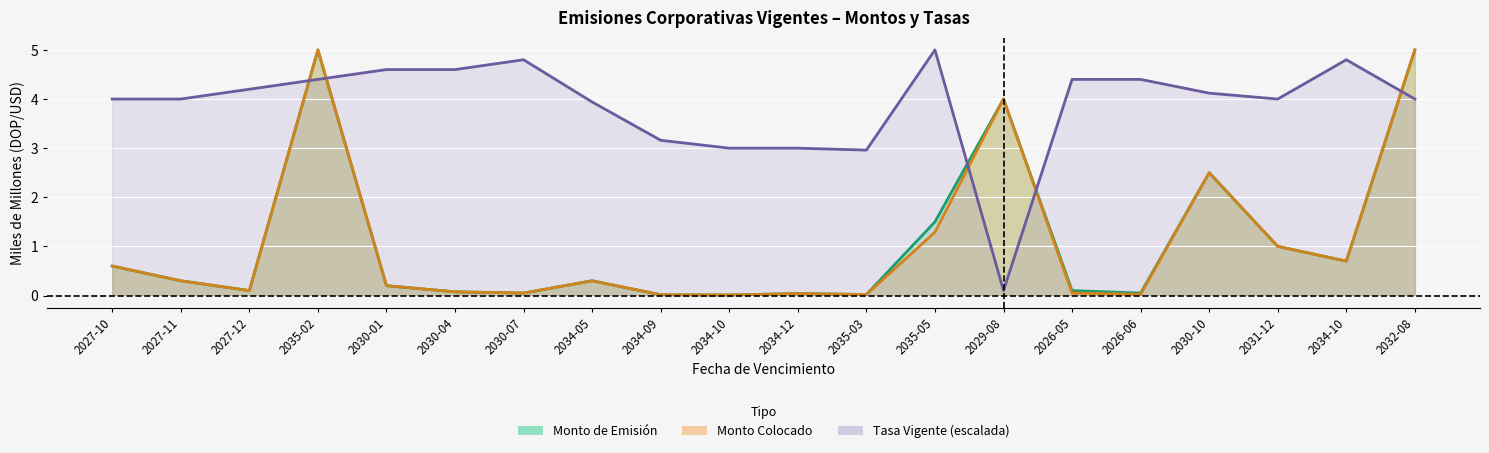

At which category does the chart reach its peak across all series?

2035-02